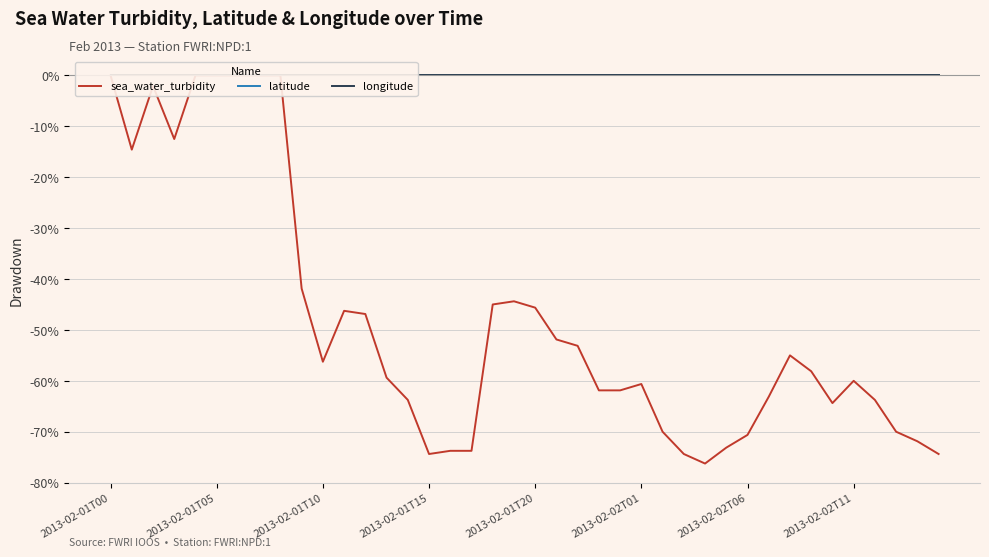

Reading right to left, transcribe all the data shown in this chart.

sea_water_turbidity: -74.4	-71.9	-70.0	-63.7	-60.0	-64.4	-58.1	-55.0	-63.1	-70.6	-73.1	-76.2	-74.4	-70.0	-60.6	-61.9	-61.9	-53.1	-51.9	-45.6	-44.4	-45.0	-73.8	-73.8	-74.4	-63.7	-59.4	-46.9	-46.2	-56.2	-41.9	0.0	0.0	0.0	0.0	0.0	-12.5	-2.1	-14.6	0.0
latitude: 0.0	0.0	0.0	0.0	0.0	0.0	0.0	0.0	0.0	0.0	0.0	0.0	0.0	0.0	0.0	0.0	0.0	0.0	0.0	0.0	0.0	0.0	0.0	0.0	0.0	0.0	0.0	0.0	0.0	0.0	0.0	0.0	0.0	0.0	0.0	0.0	0.0	0.0	0.0	0.0
longitude: 0.0	0.0	0.0	0.0	0.0	0.0	0.0	0.0	0.0	0.0	0.0	0.0	0.0	0.0	0.0	0.0	0.0	0.0	0.0	0.0	0.0	0.0	0.0	0.0	0.0	0.0	0.0	0.0	0.0	0.0	0.0	0.0	0.0	0.0	0.0	0.0	0.0	0.0	0.0	0.0